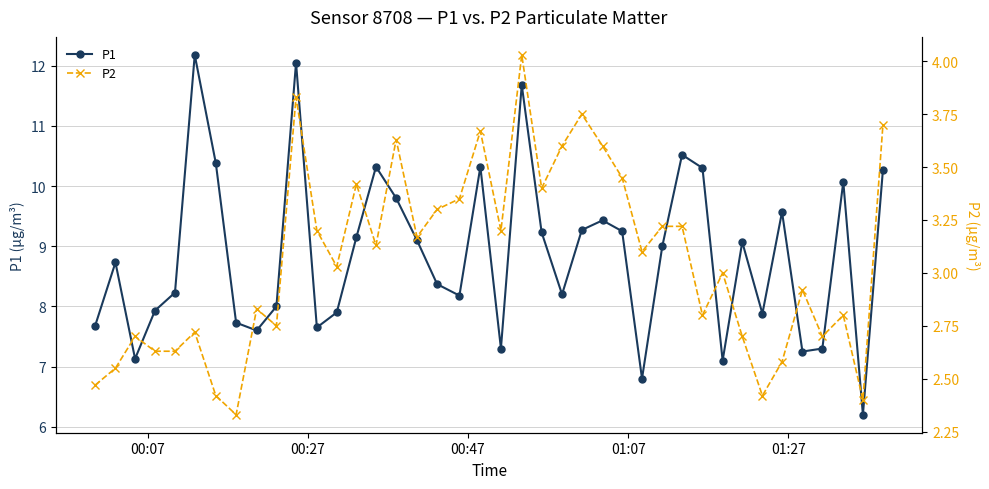

What is the value of the P1 point at the 32nd from the left?

7.1